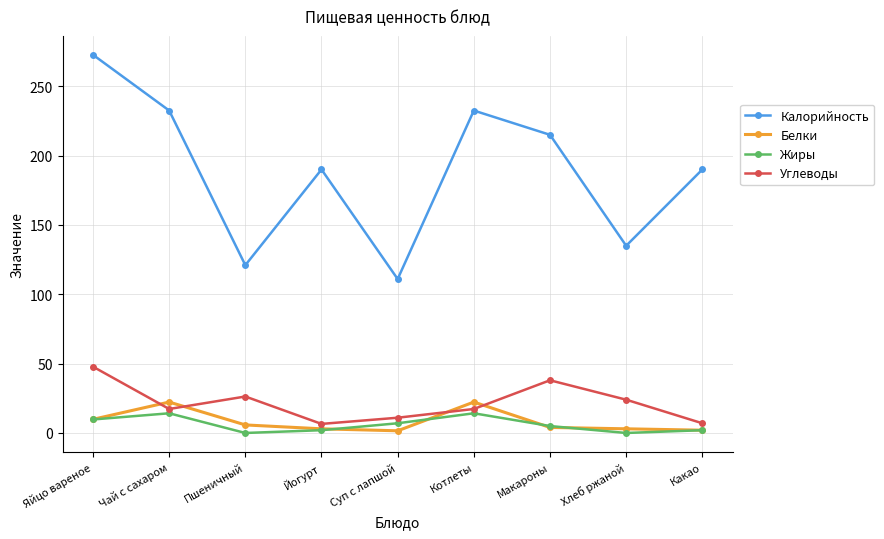

What is the label of the 9th point from the right?

Яйцо вареное